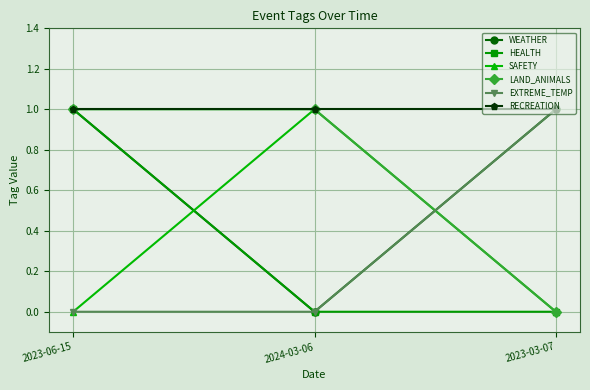

What is the difference between the WEATHER values at 2023-03-07 and 2024-03-06?

1